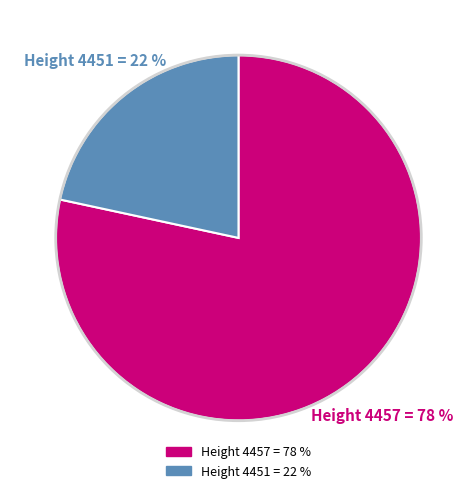

To the nearest percent, what is the average slice percentage?

50%